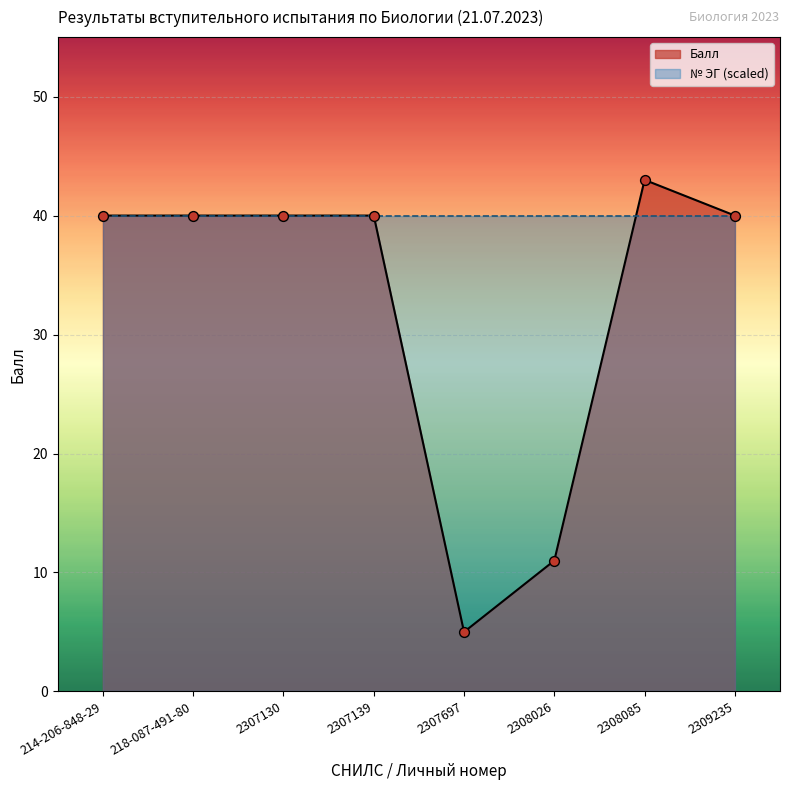

Which has a higher value, 218-087-491-80 or 2307139?

218-087-491-80